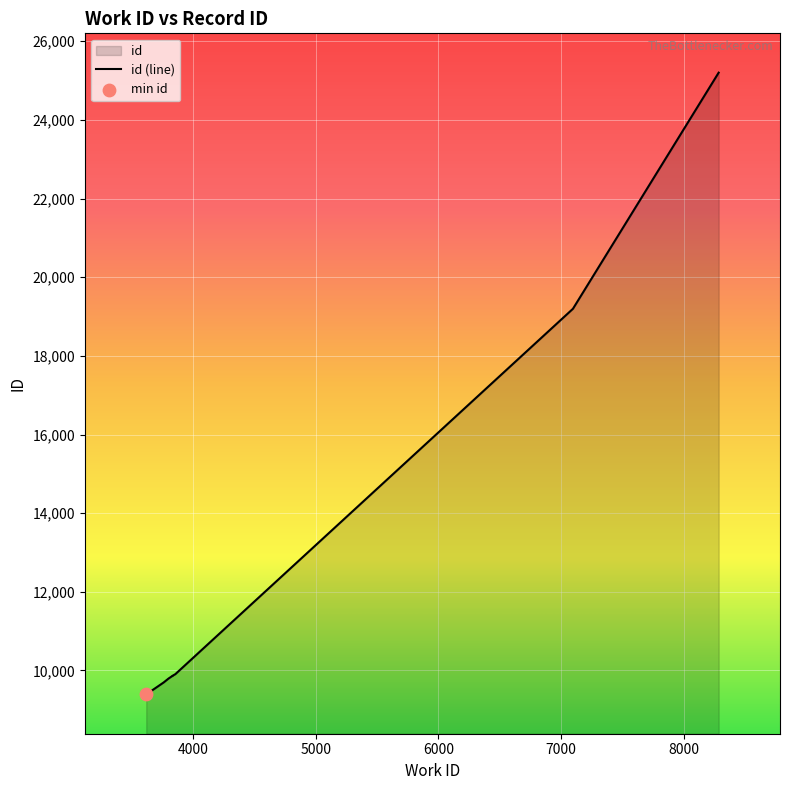

Which has a higher value, 3761 or 3856?

3856